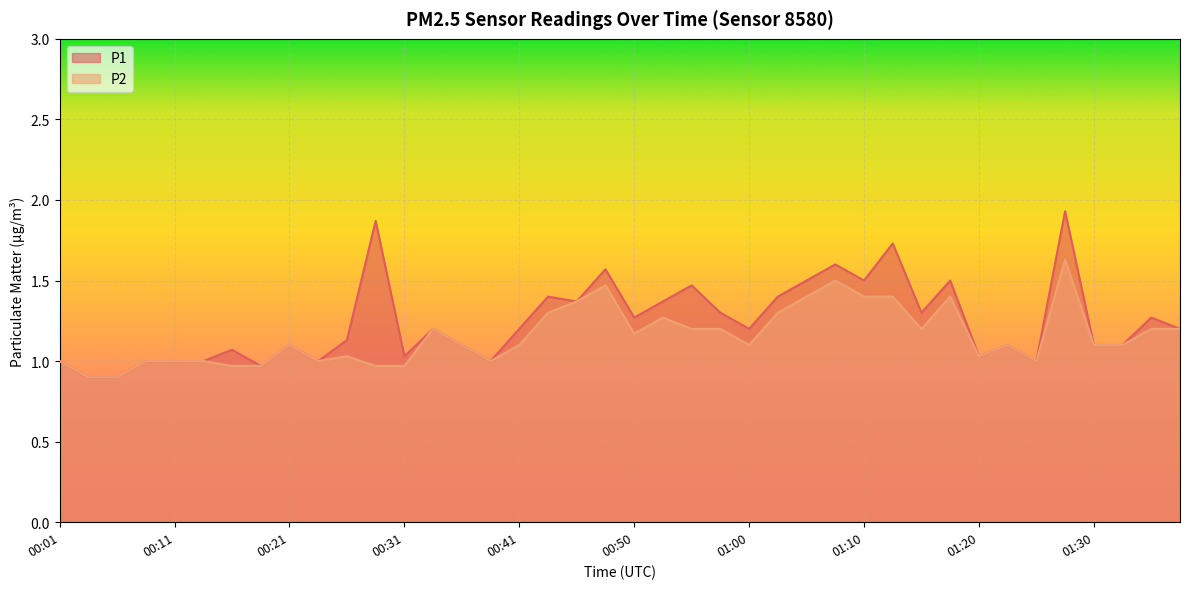

How many lines are shown in the chart?

2